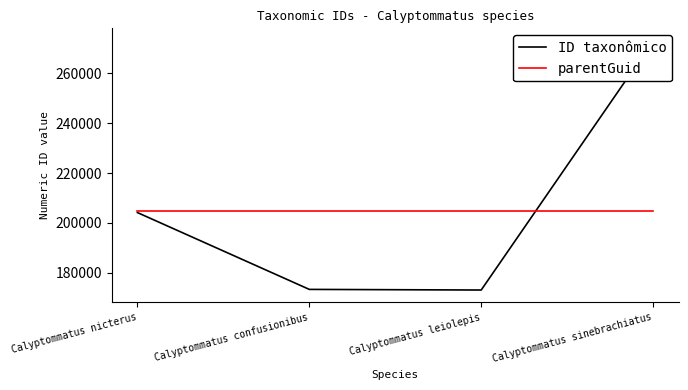

Between Calyptommatus sinebrachiatus and Calyptommatus confusionibus, which is larger?

Calyptommatus sinebrachiatus